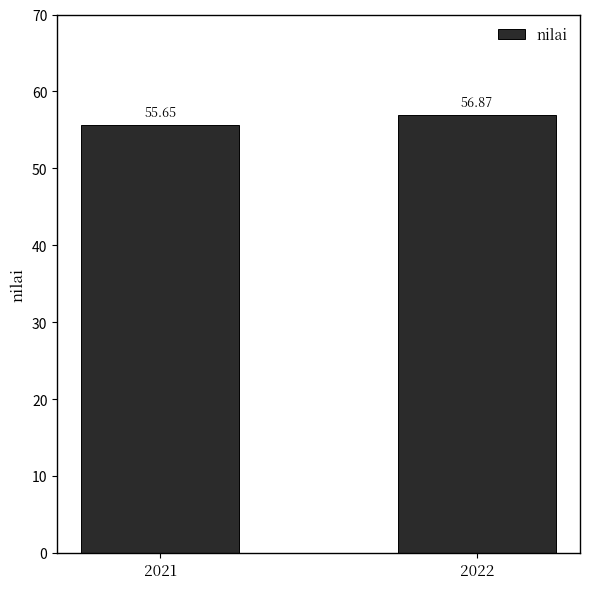

The chart shows a value of 56.9 at 2022. True or false?

True